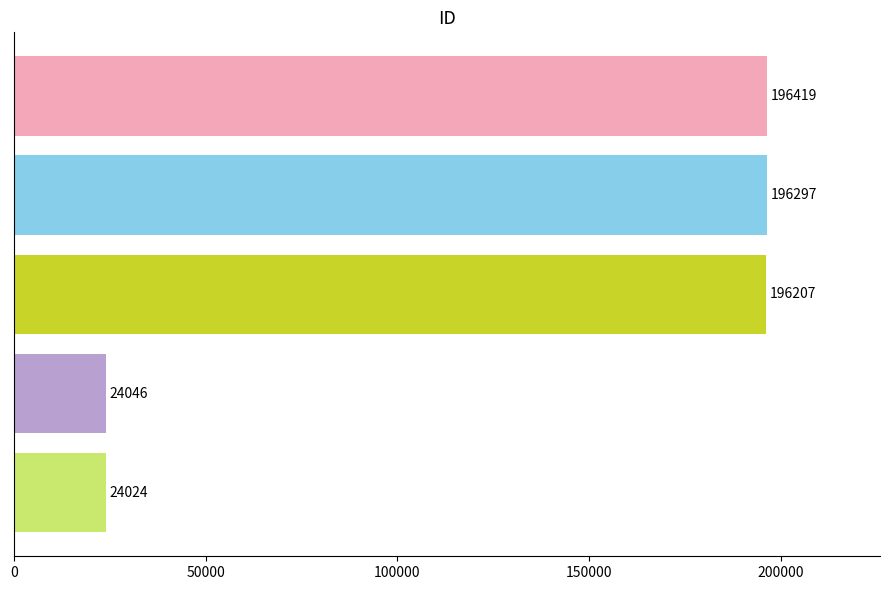

What is the minimum value shown in the chart?

24024